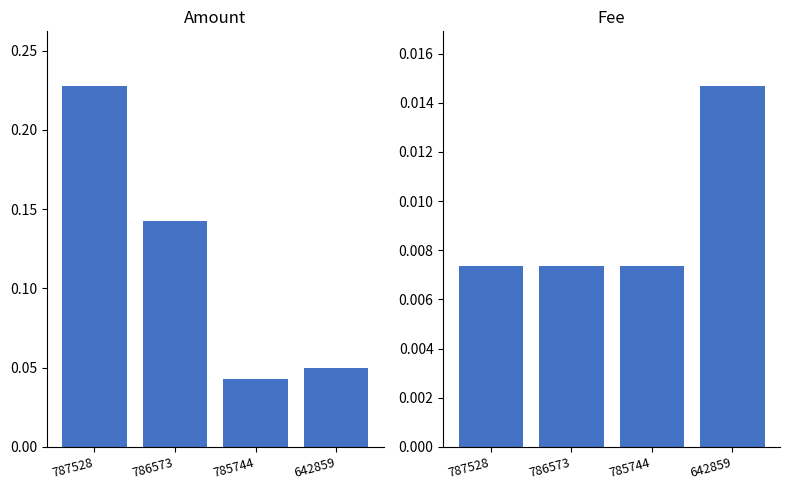

List the labels in order of Amount value, smallest first.

785744, 642859, 786573, 787528